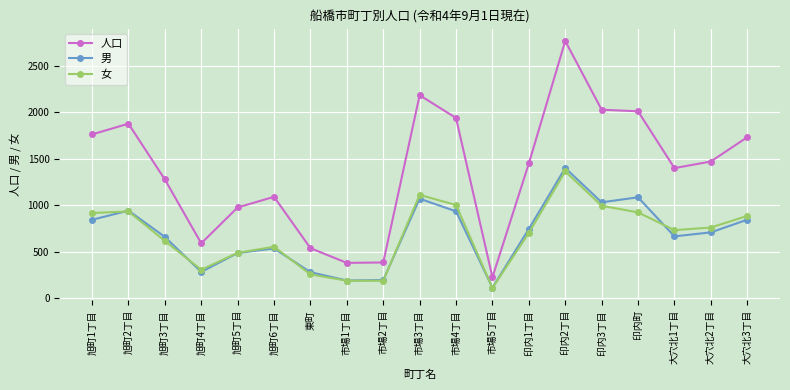

What are all the series names shown in the legend?

人口, 男, 女